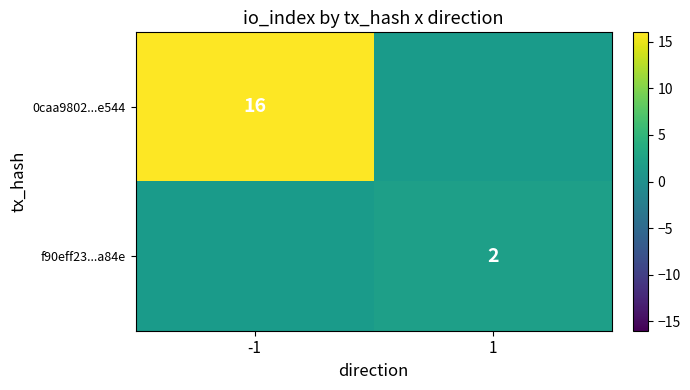

The 0caa9802...e544 series shows 16 at -1. True or false?

True